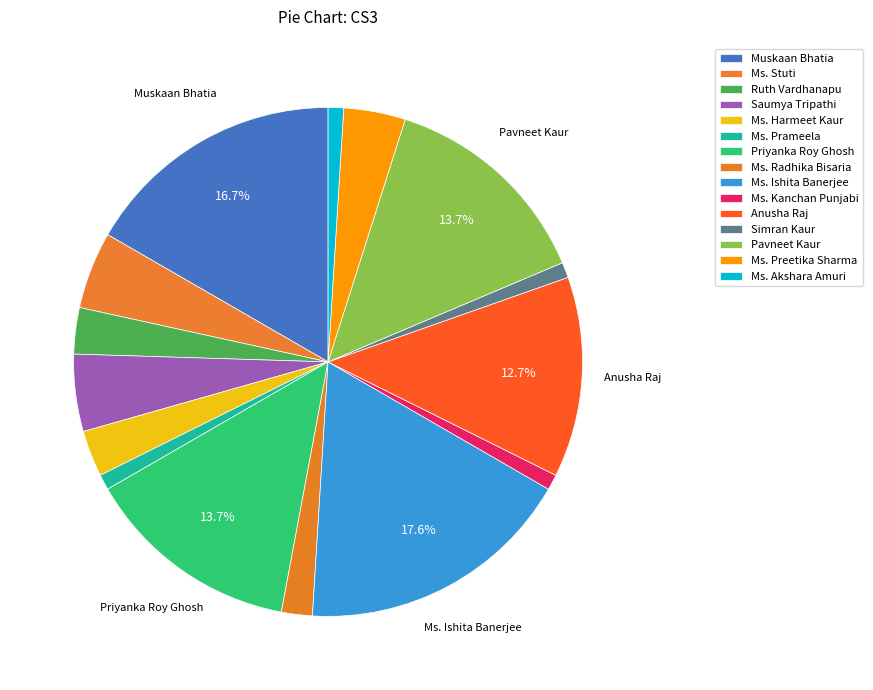

Combined, what portion of the pie is Ms. Preetika Sharma and Ms. Kanchan Punjabi?

4.9%